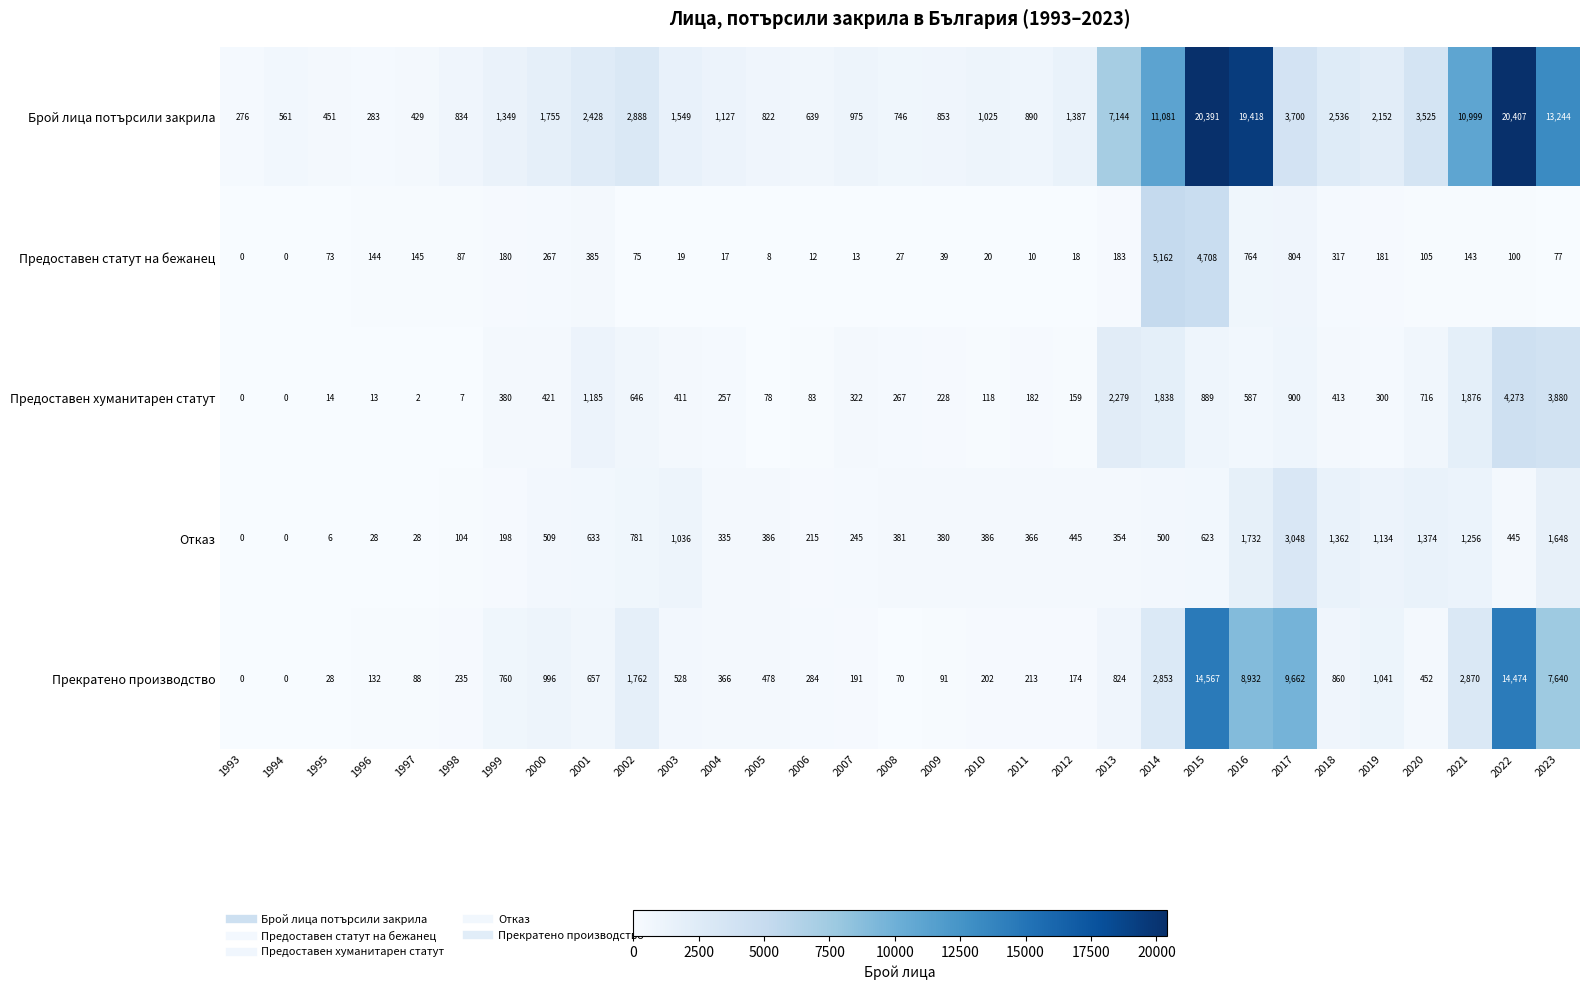

How many data points in Предоставен хуманитарен статут are less than 322?

15